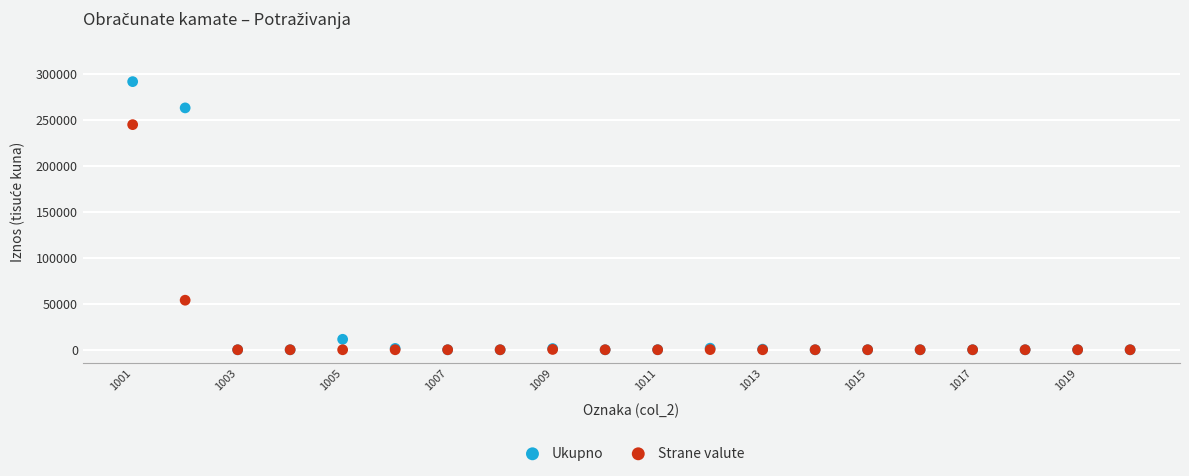

In the Ukupno series, what Y value is closest to 145600?

262681